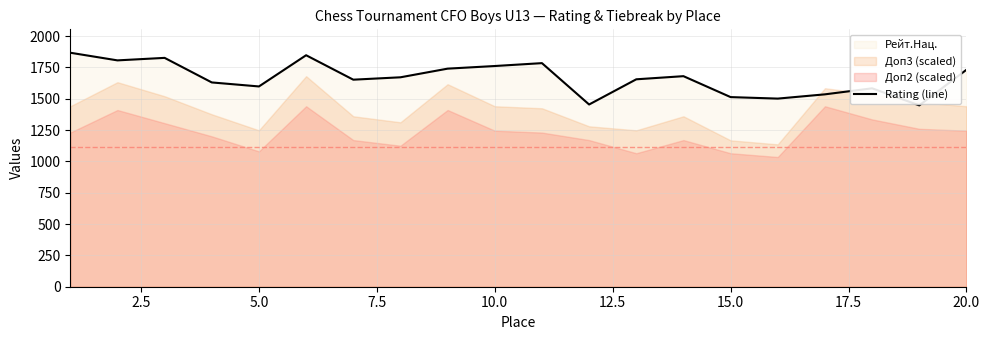

Reading left to right, what are all the values shown in this chart?

1867	1806	1826	1630	1598	1847	1652	1671	1740	1761	1784	1454	1655	1680	1513	1501	1535	1583	1447	1731